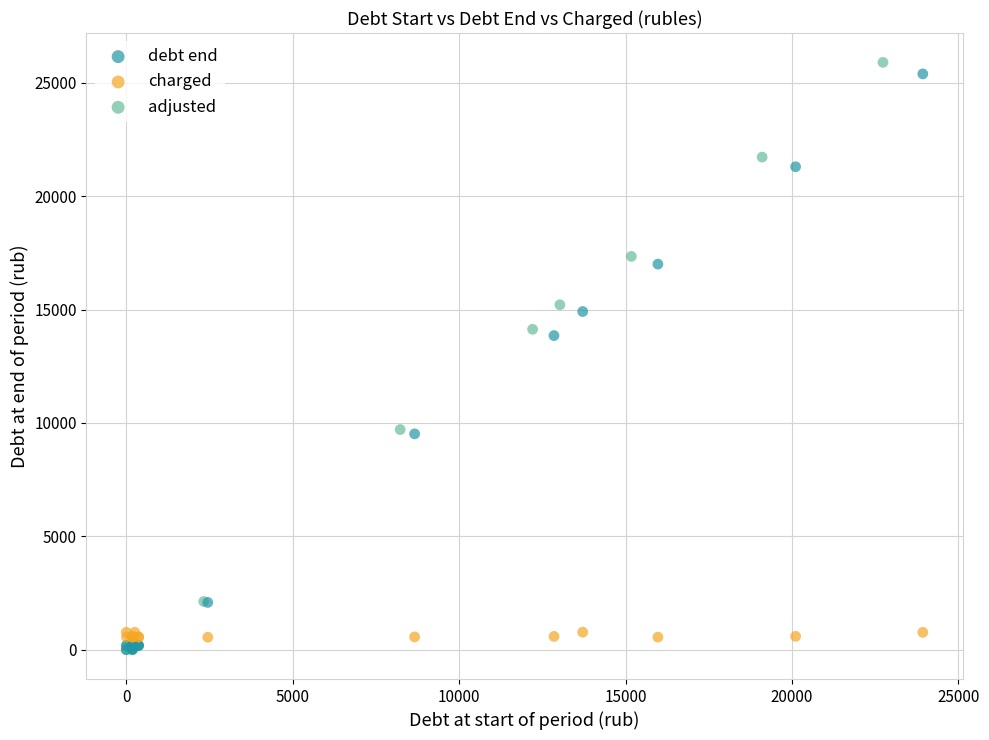

Which series has the largest Y range (max minus min)?

adjusted